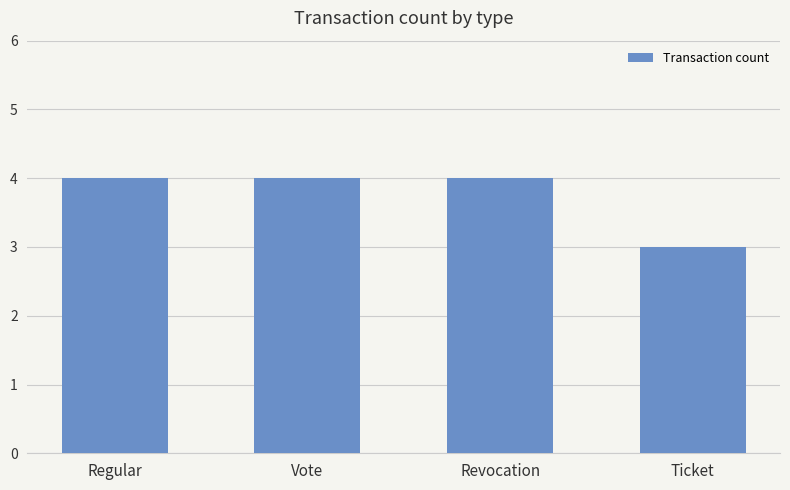

What is the value of the 3rd bar from the left?

4